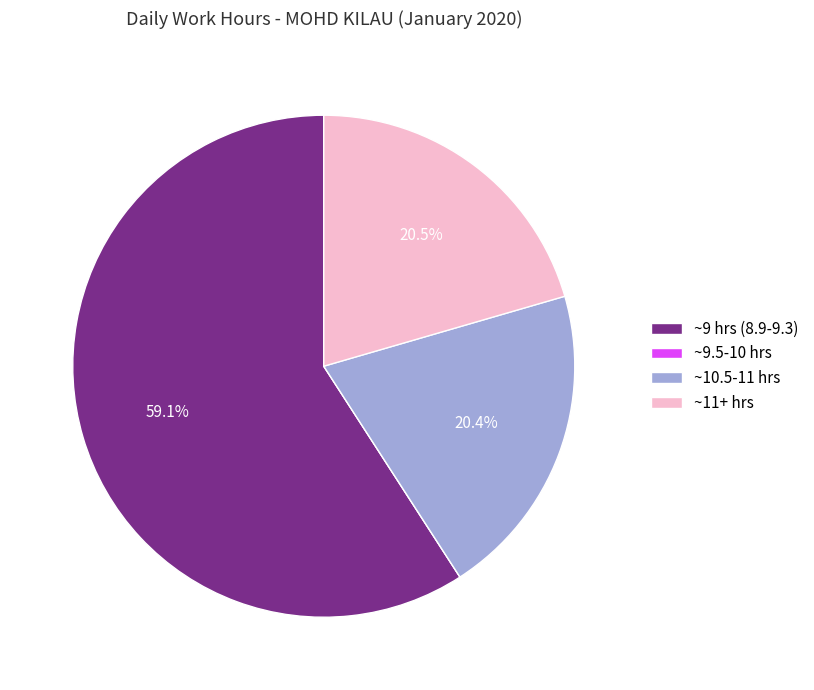

What portion of the pie excludes ~10.5-11 hrs?

79.6%